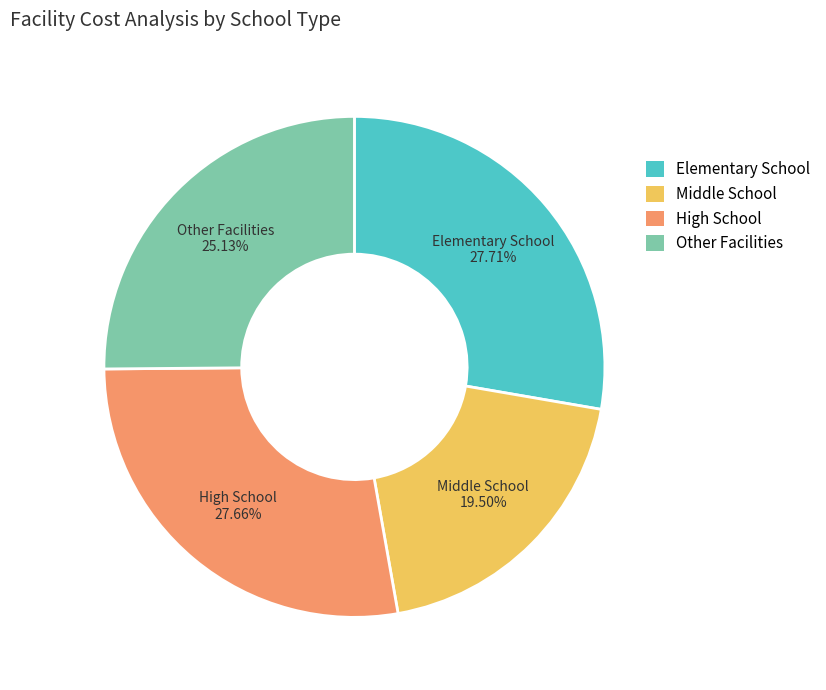

Which slice is the smallest?

Middle School